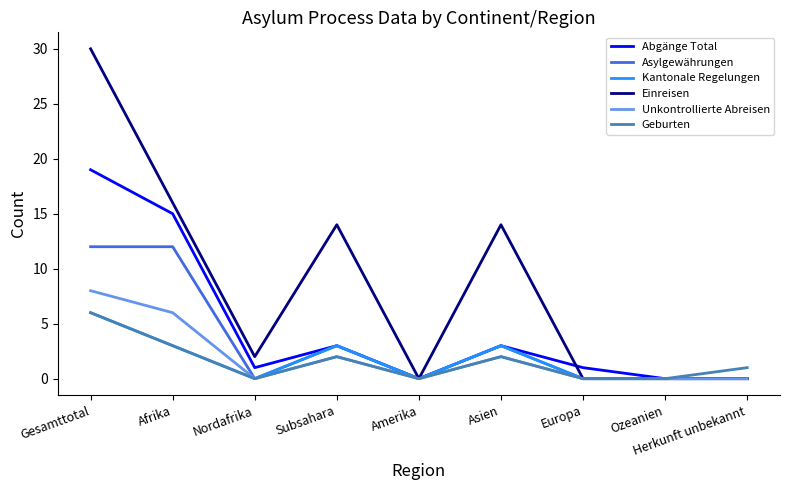

What is the average value of the Asylgewährungen series?

3